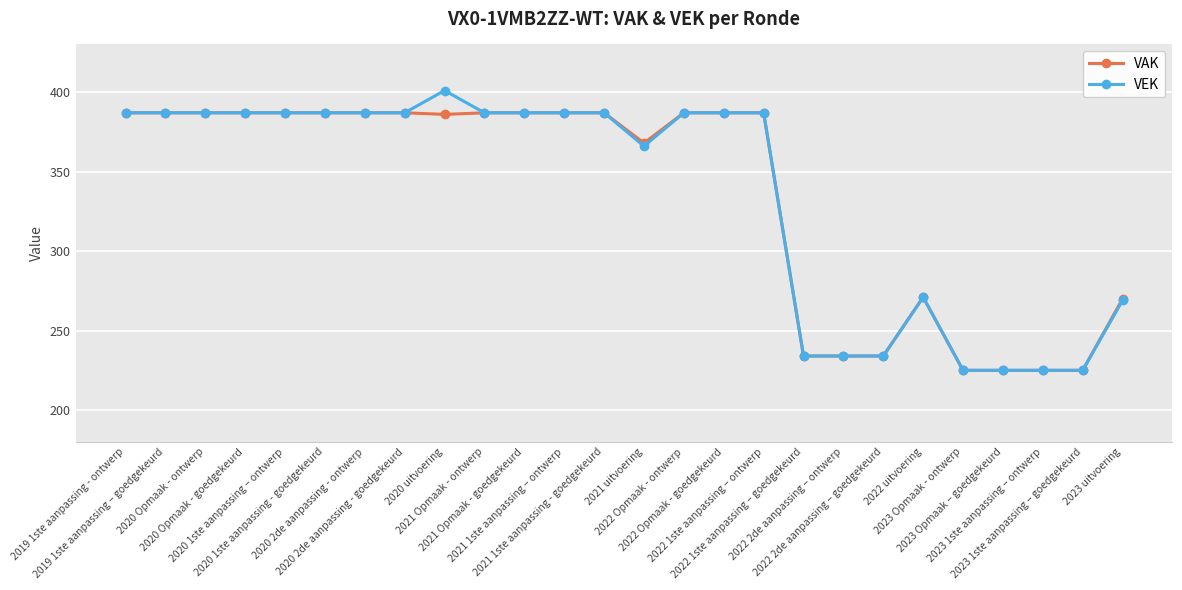

At which category does the chart reach its peak across all series?

2020 uitvoering